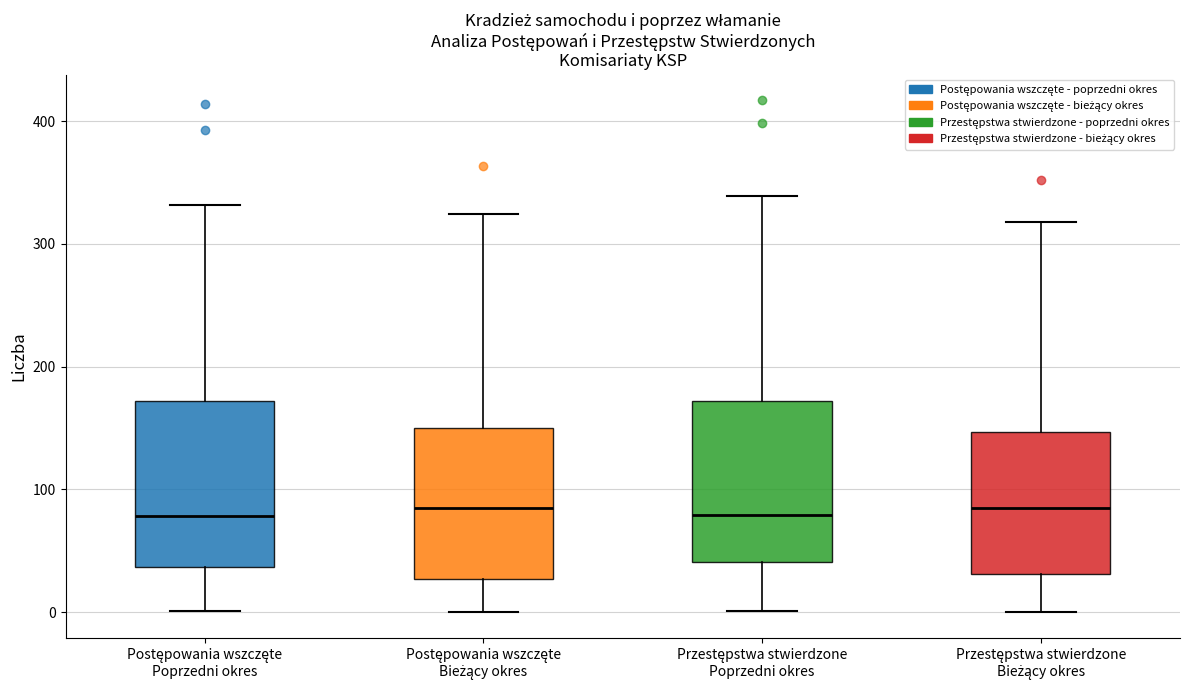

Where is the upper edge of the box for Postępowania wszczęte Poprzedni okres on the y-axis? The values are not printed on the chart, so give them approximately, as read against the axis.

170